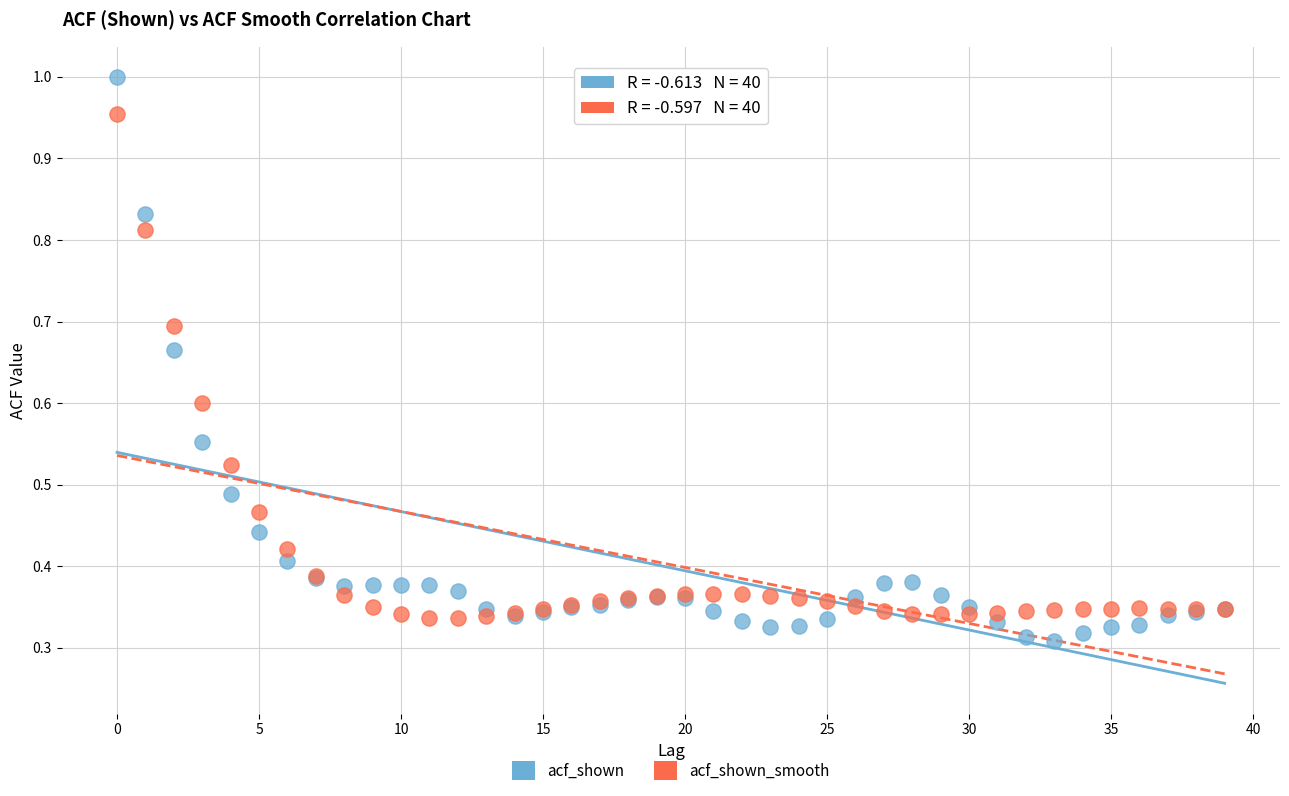

Which series has the largest Y range (max minus min)?

acf_shown